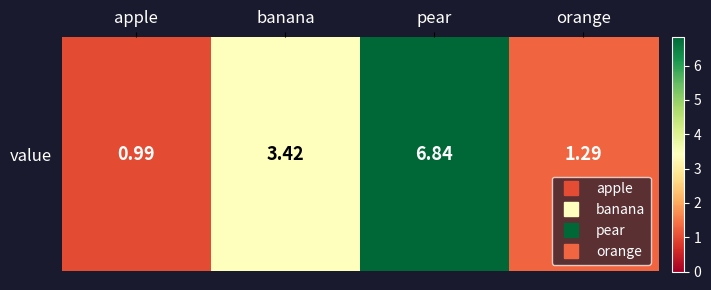

The value at orange is 1.3. True or false?

True